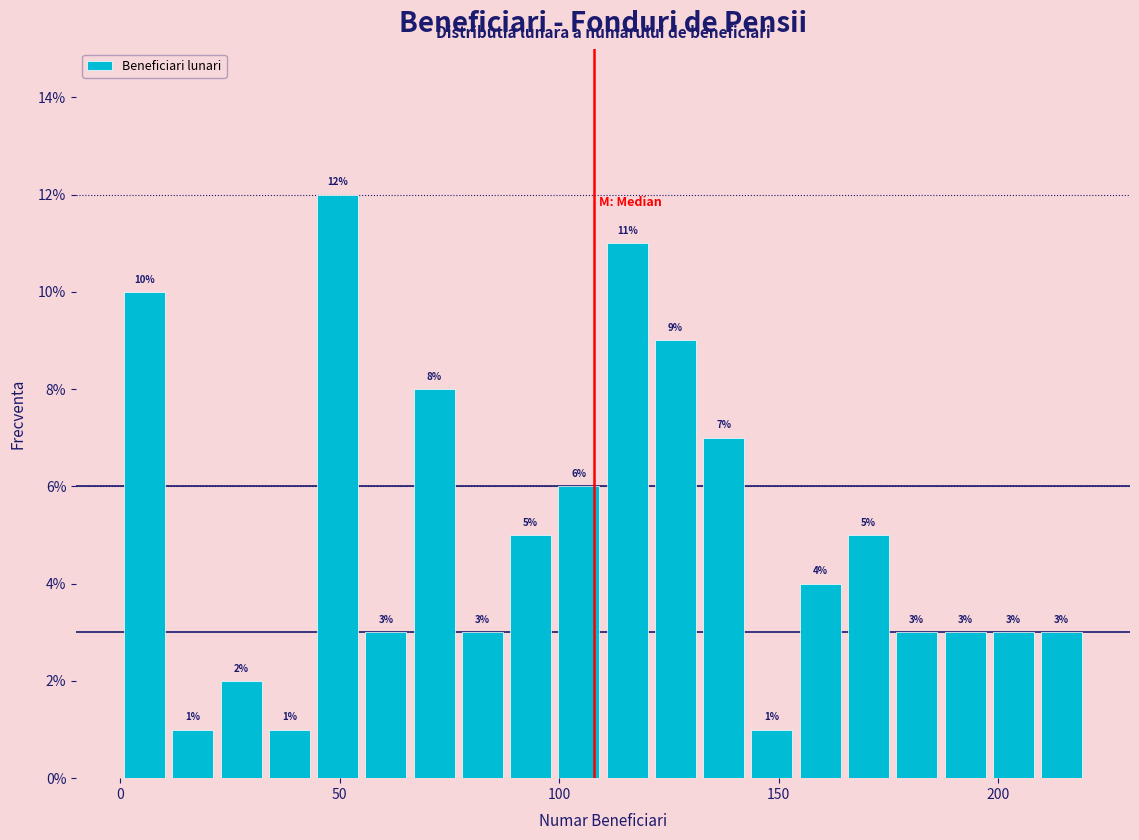

Around what value on the x-axis is the tallest bar? Give the approximate position of its centre, as read against the axis.

50